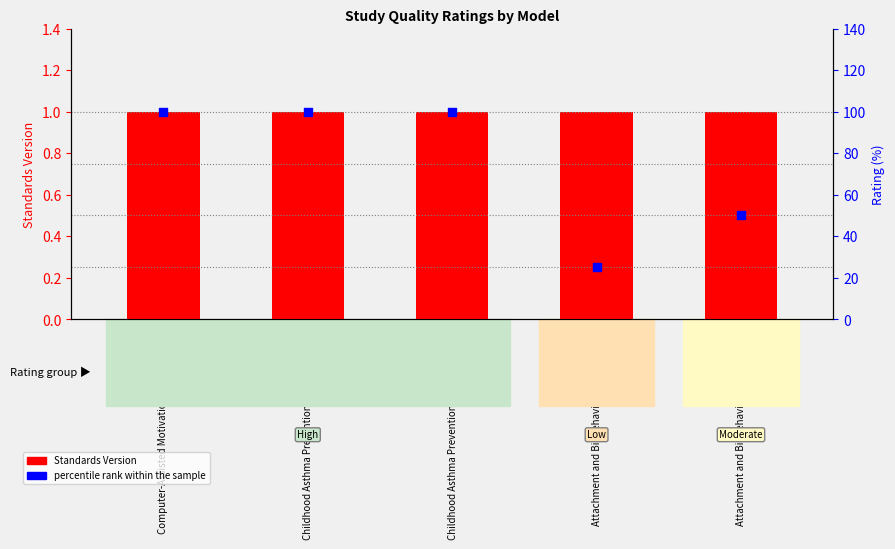

Which series contains the highest Y value?

percentile rank within the sample